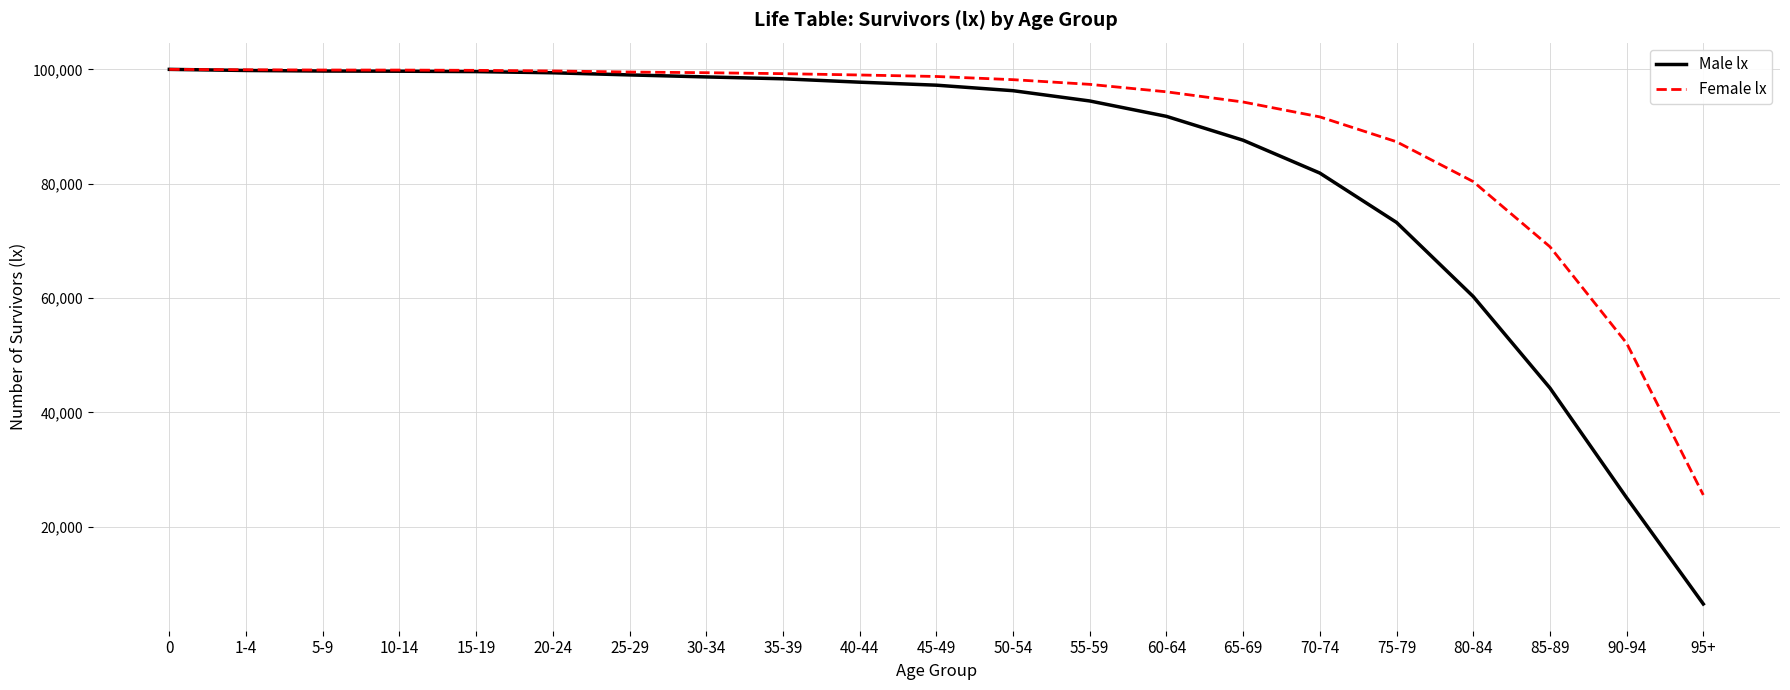

What value does the Male lx series have at 85-89, to the nearest 10?

44280